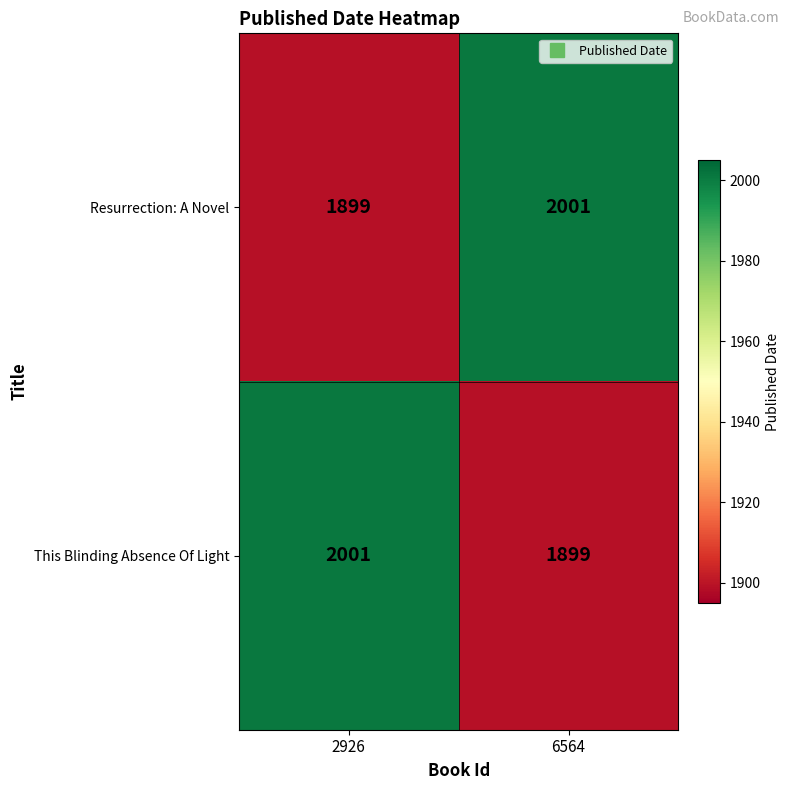

What is the total value across all series at 2926?

3900